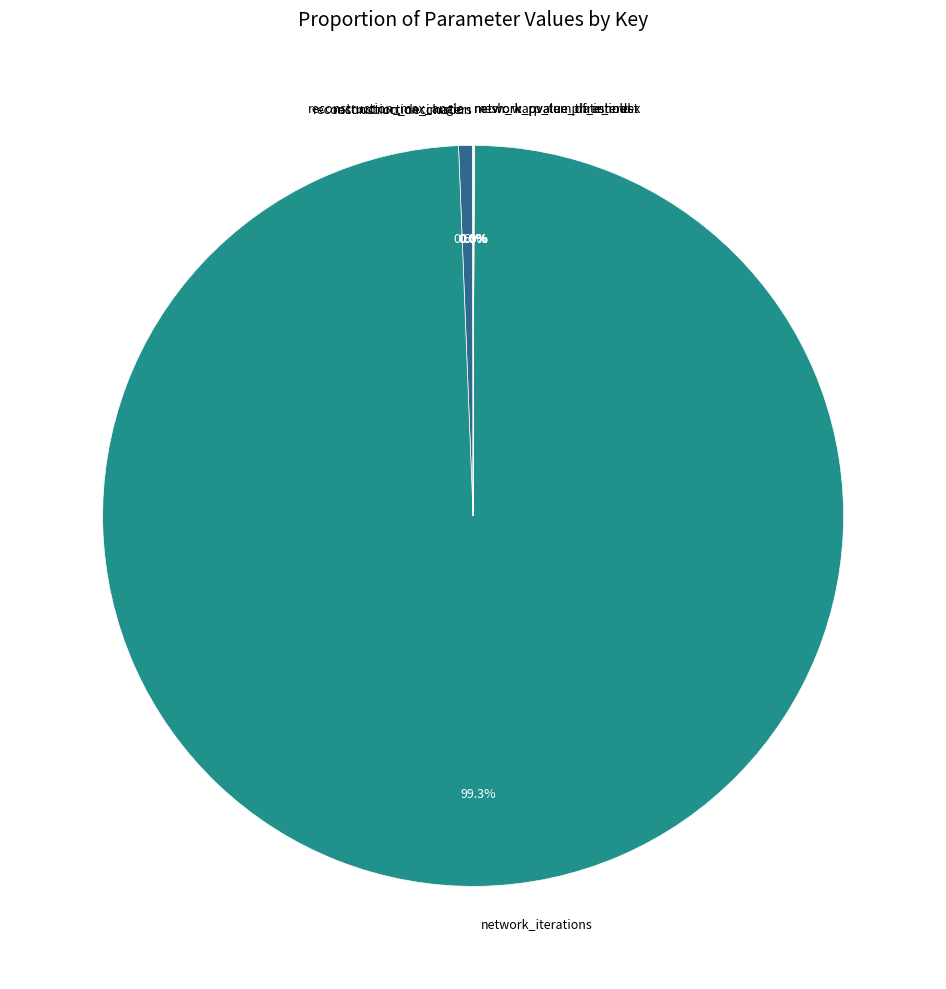

What portion of the pie excludes reconstruction_max_angle?

99.4%